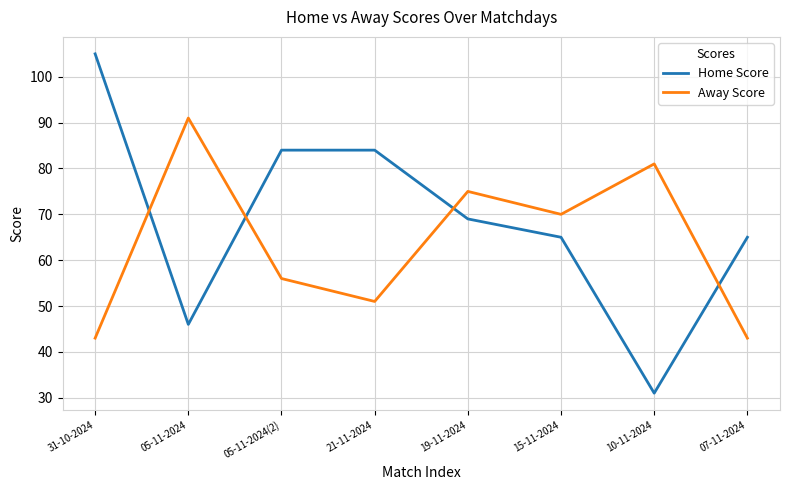

Is this an area chart (filled region under the line)?

No